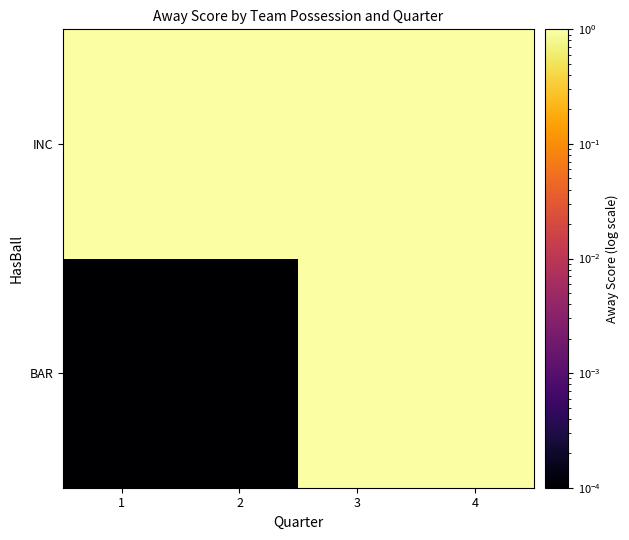

What is the total value across all series at 3?

14.0